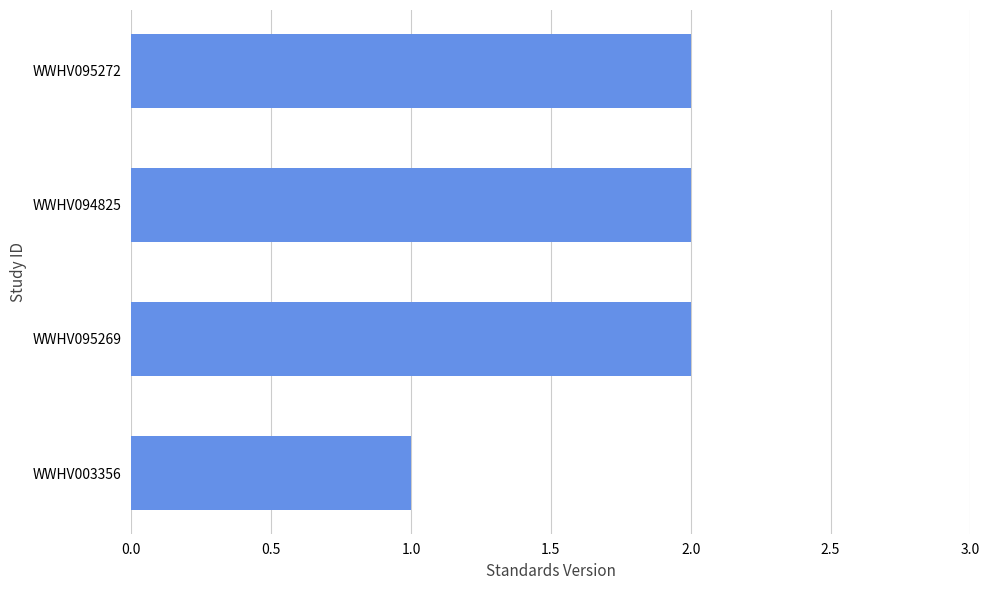

What is the maximum value shown in the chart?

2